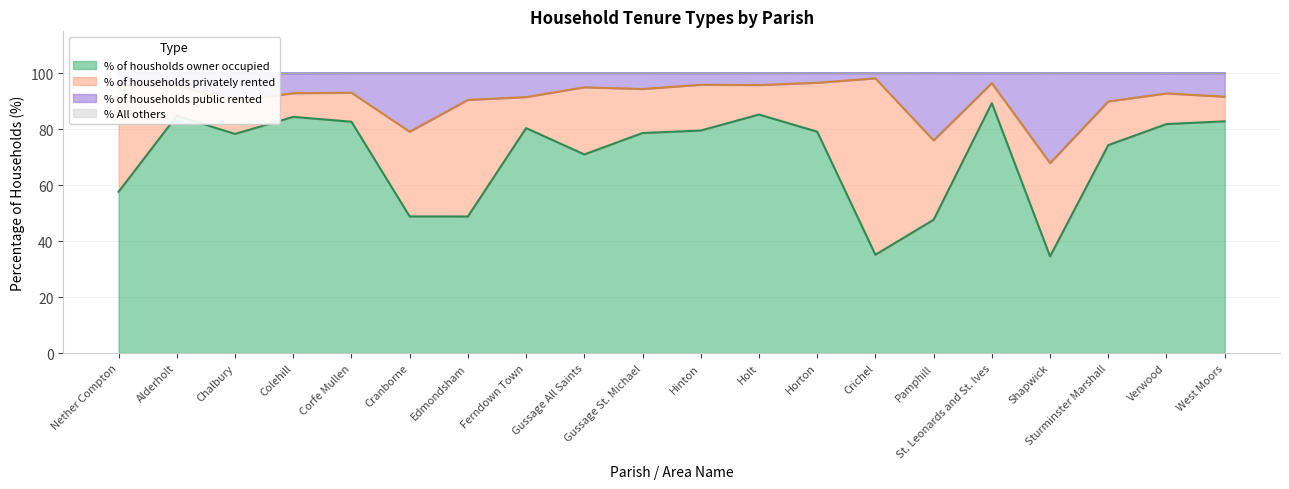

True or false: % of housholds owner occupied and % of households public rented cross at least once.

False